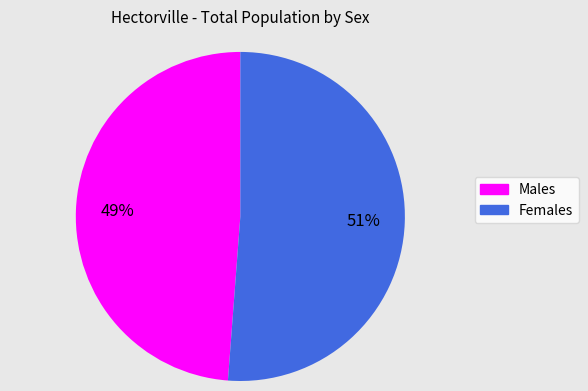

Rank the categories by value from lowest to highest.

Males, Females